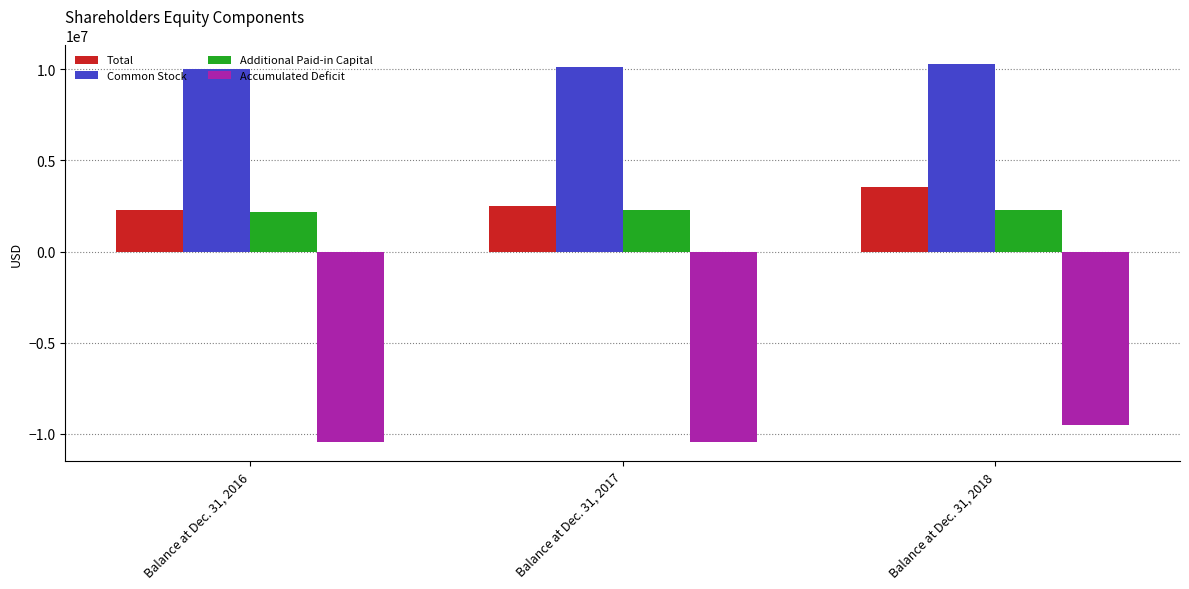

What is the difference between the Total values at Balance at Dec. 31, 2018 and Balance at Dec. 31, 2016?

1250546